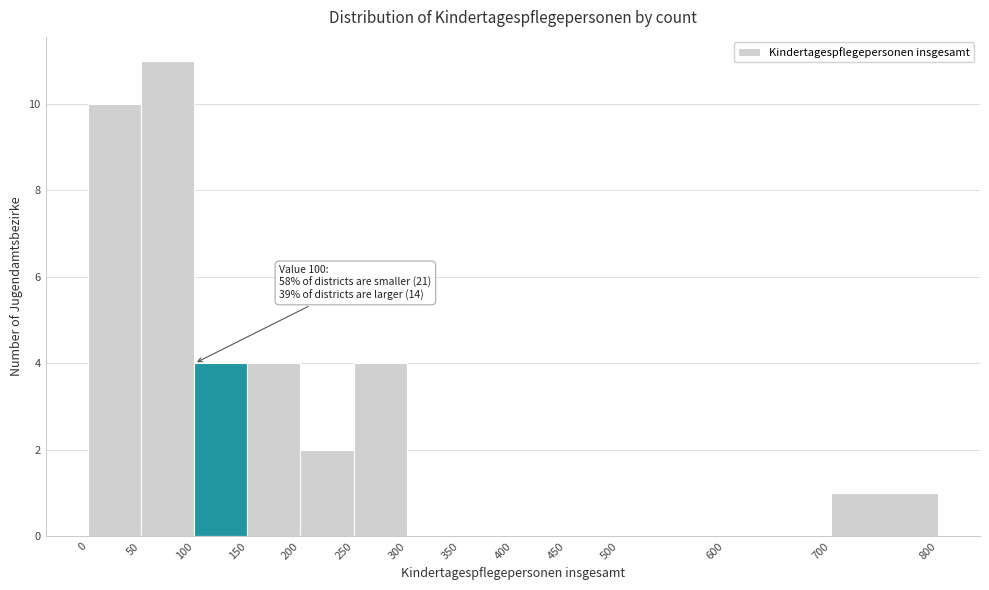

Which range on the x-axis has the tallest bar?

50 to 100